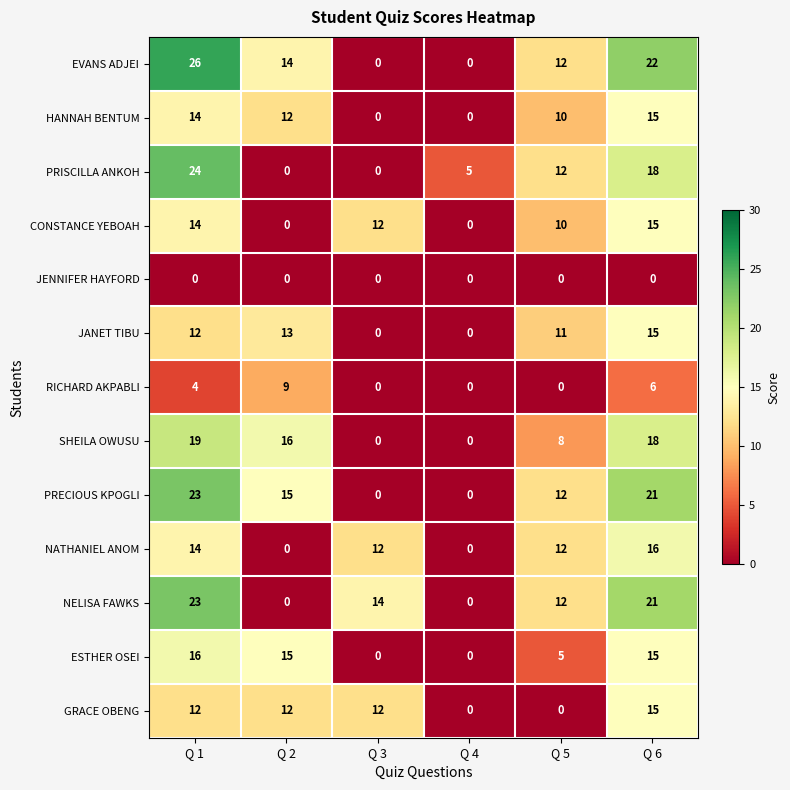

Count the number of categories in the chart.

6